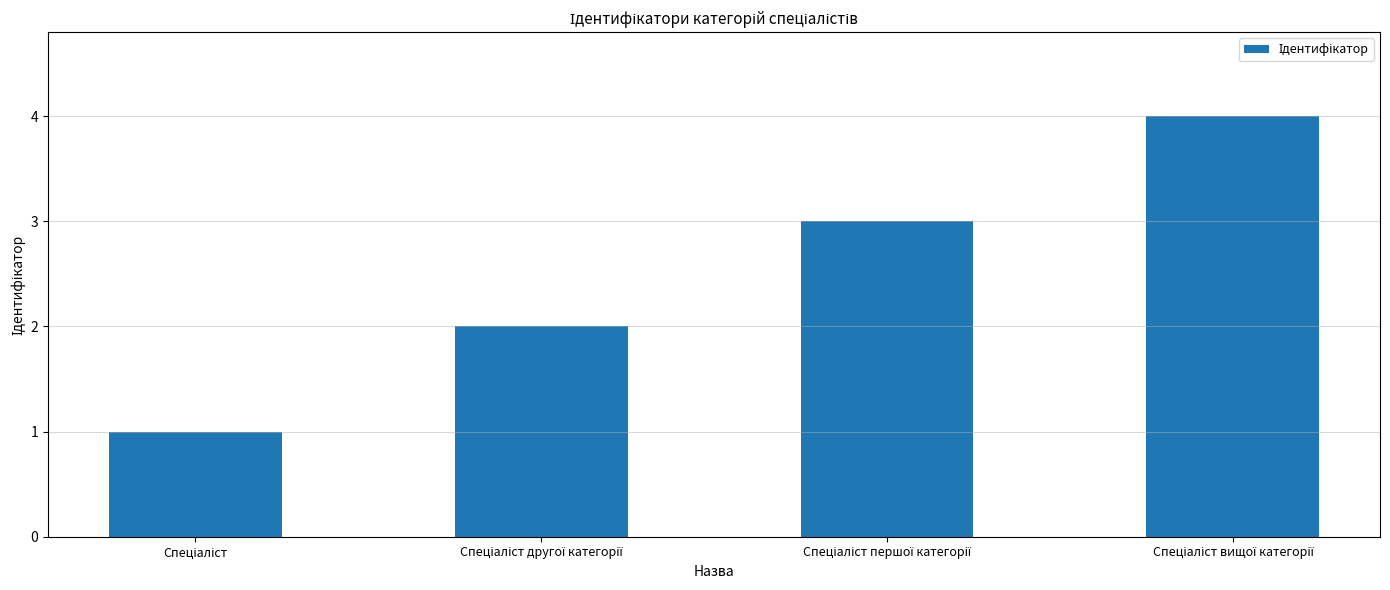

What is the greatest value displayed?

4